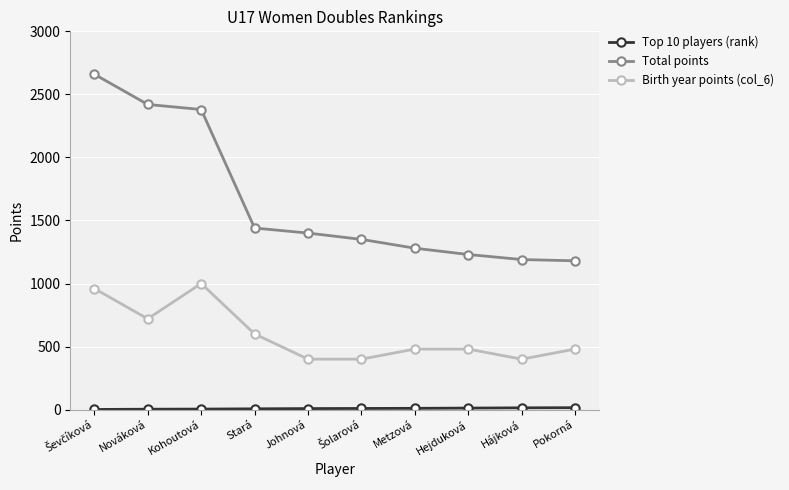

The value of Total points at Johnová is 1400. True or false?

True